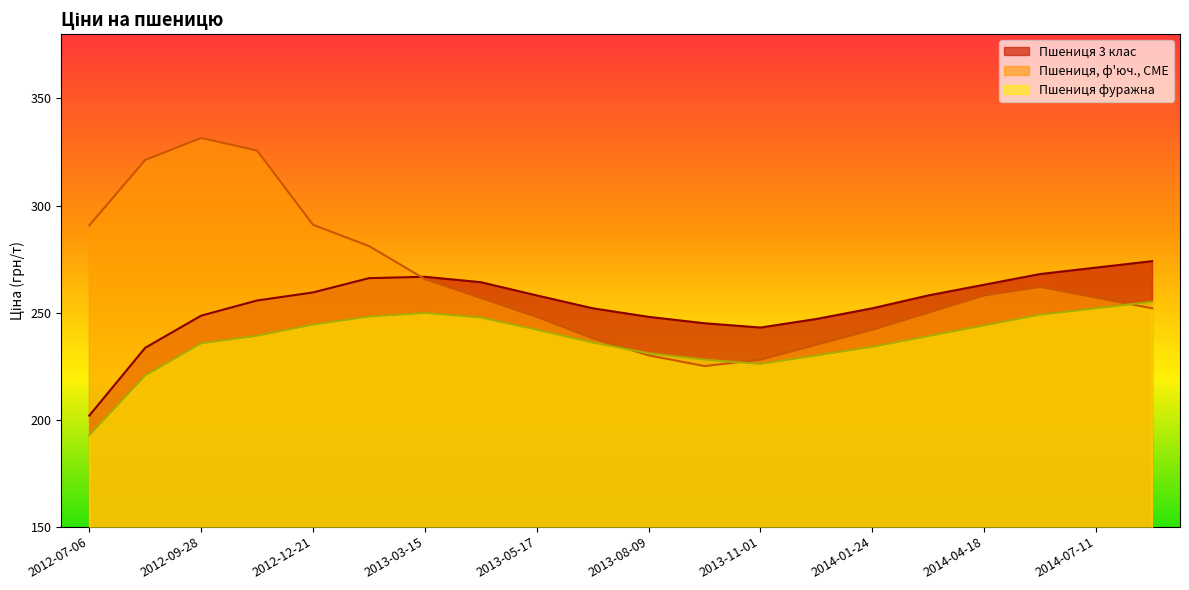

Which series changed the most between 2012-09-28 and 2012-11-09?

Пшениця 3 клас